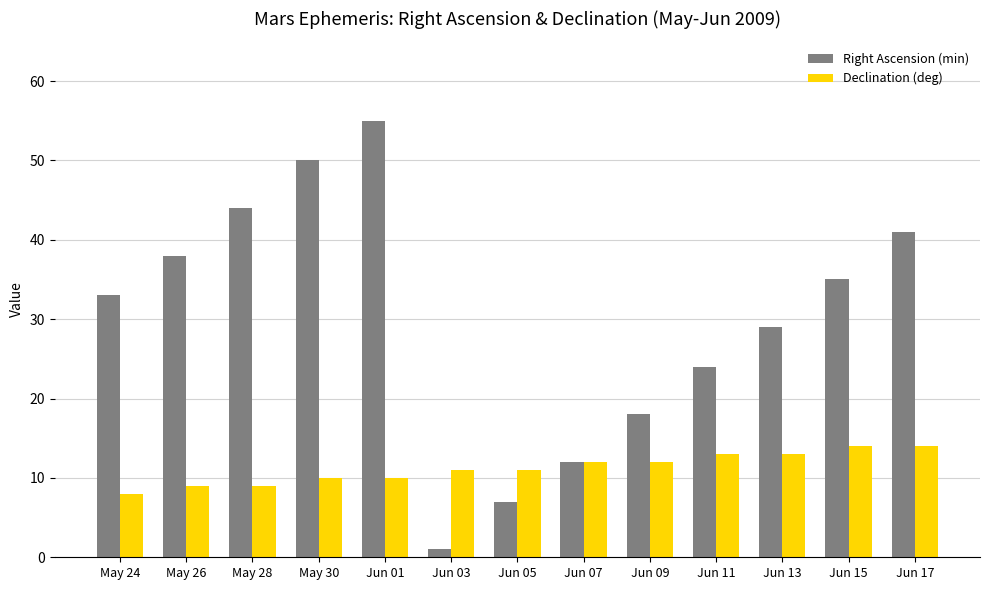

What is the difference between the maximum and minimum values in the Right Ascension (min) series?

54